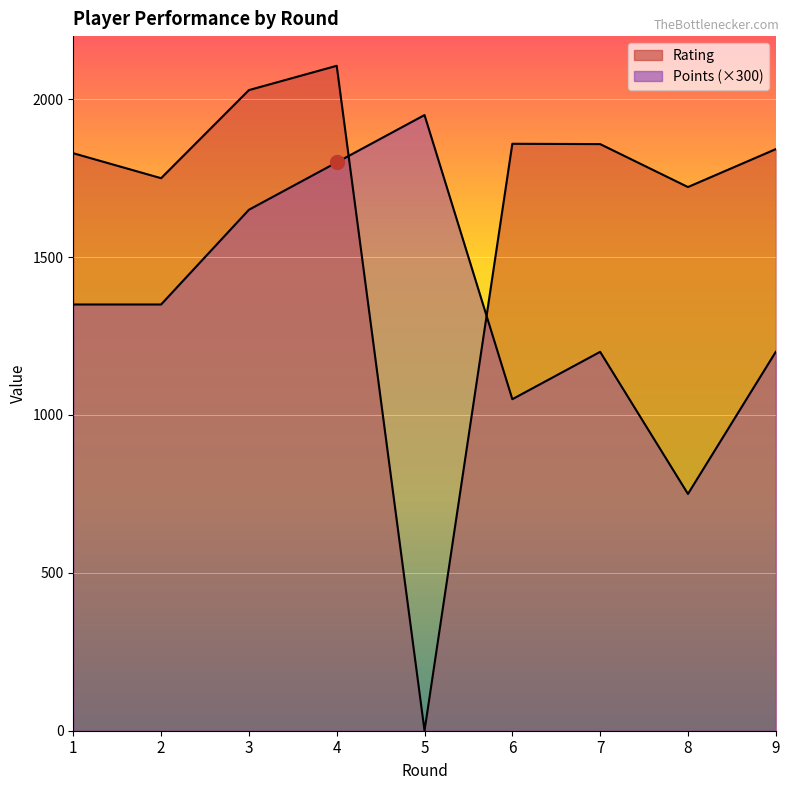

Which series ends up on top after the final intersection of Rating and Points?

Rating